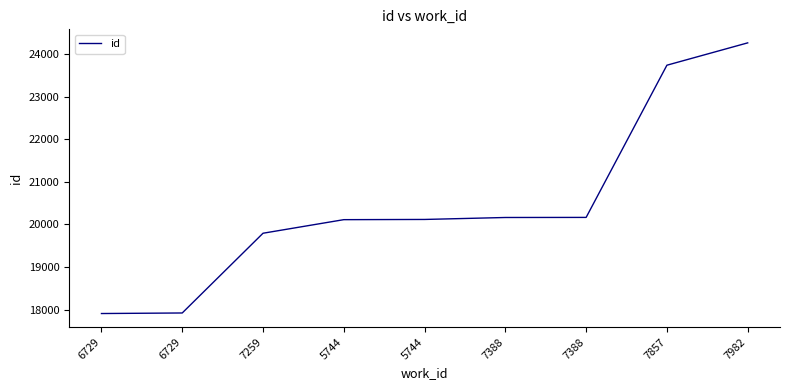

How many lines are shown in the chart?

1